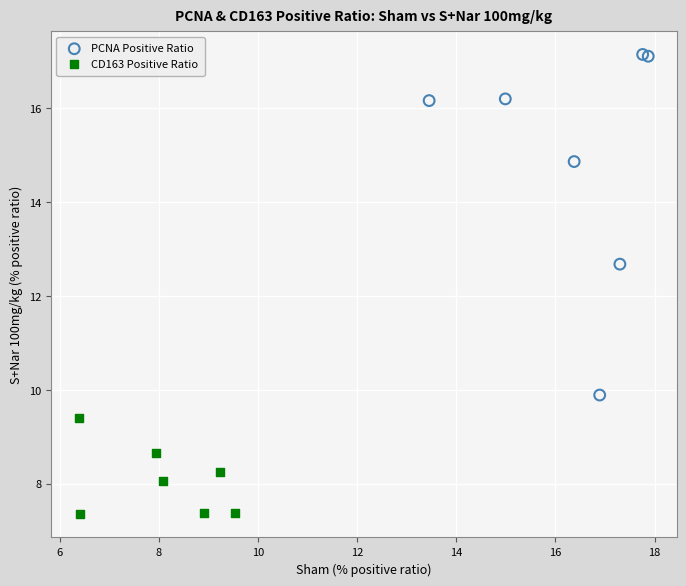

Which series has the largest Y range (max minus min)?

PCNA Positive Ratio